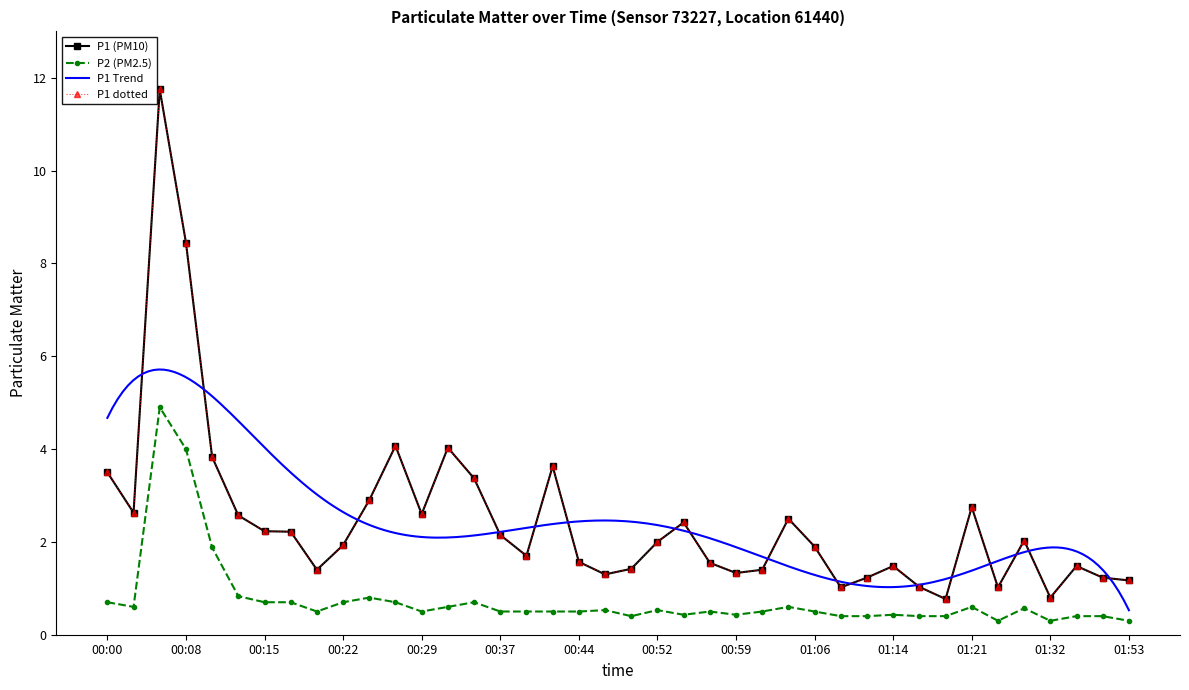

What is the difference between the highest and lowest values at 00:25?

2.1